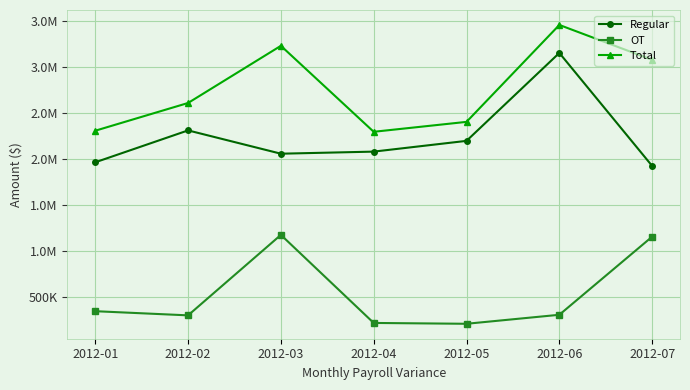

At which label does Regular first exceed 2081696?

2012-02